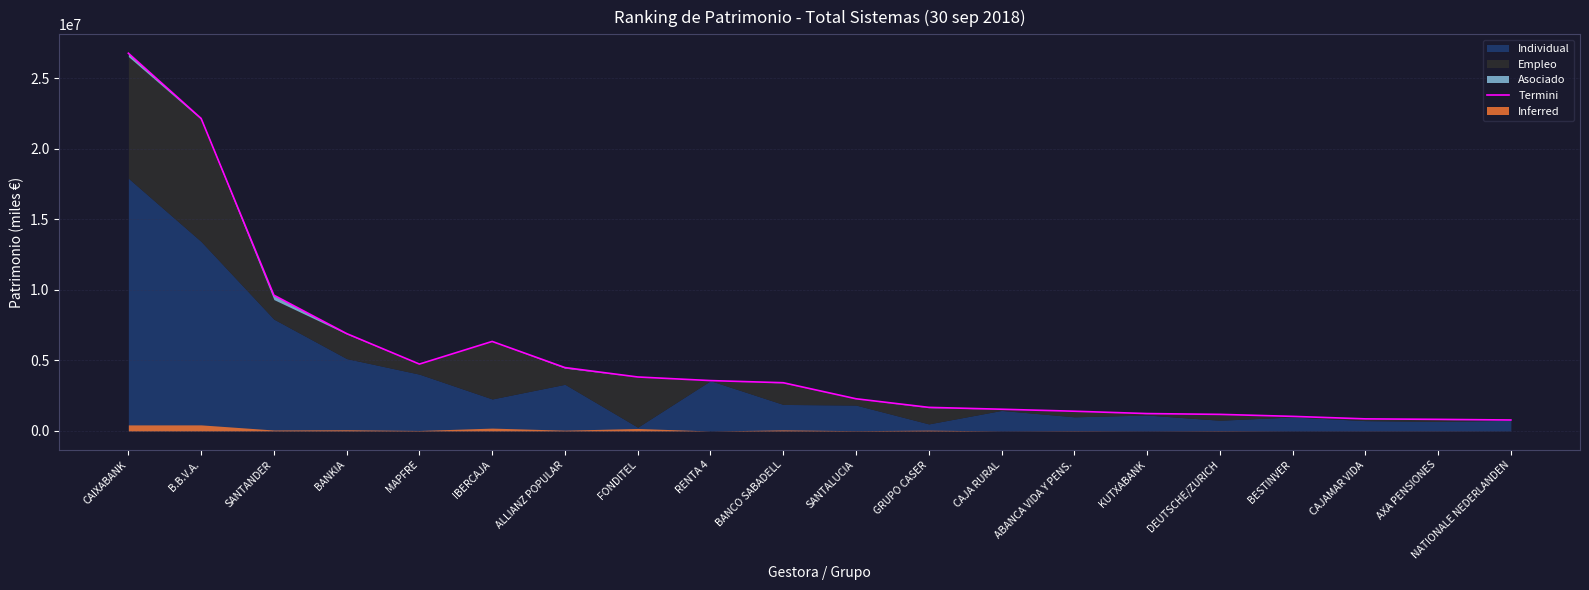

Rank the categories by value from highest to lowest.

CAIXABANK, B.B.V.A., SANTANDER, BANKIA, IBERCAJA, MAPFRE, ALLIANZ POPULAR, FONDITEL, RENTA 4, BANCO SABADELL, SANTALUCIA, GRUPO CASER, CAJA RURAL, ABANCA VIDA Y PENS., KUTXABANK, DEUTSCHE/ZURICH, BESTINVER, CAJAMAR VIDA, AXA PENSIONES, NATIONALE NEDERLANDEN